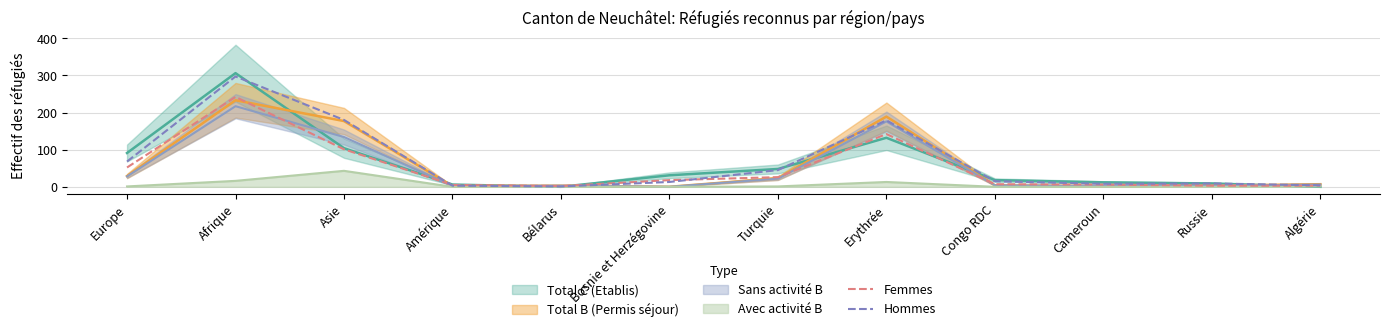

True or false: Hommes has a value of 10 at Congo RDC.

False